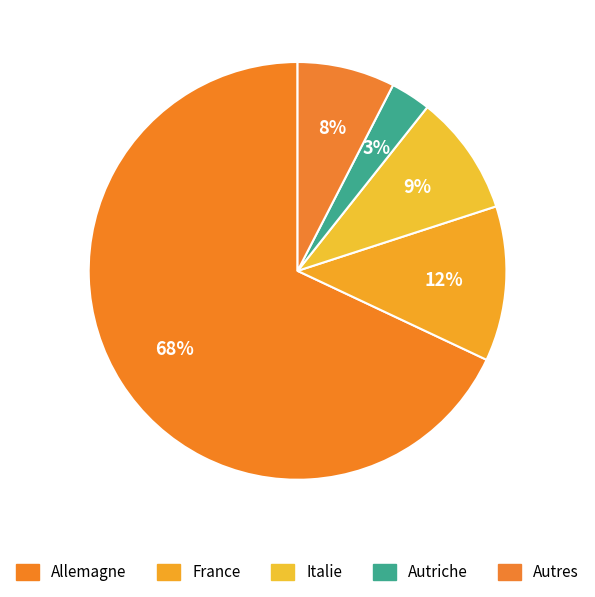

Rank the categories by value from lowest to highest.

Autriche, Autres, Italie, France, Allemagne